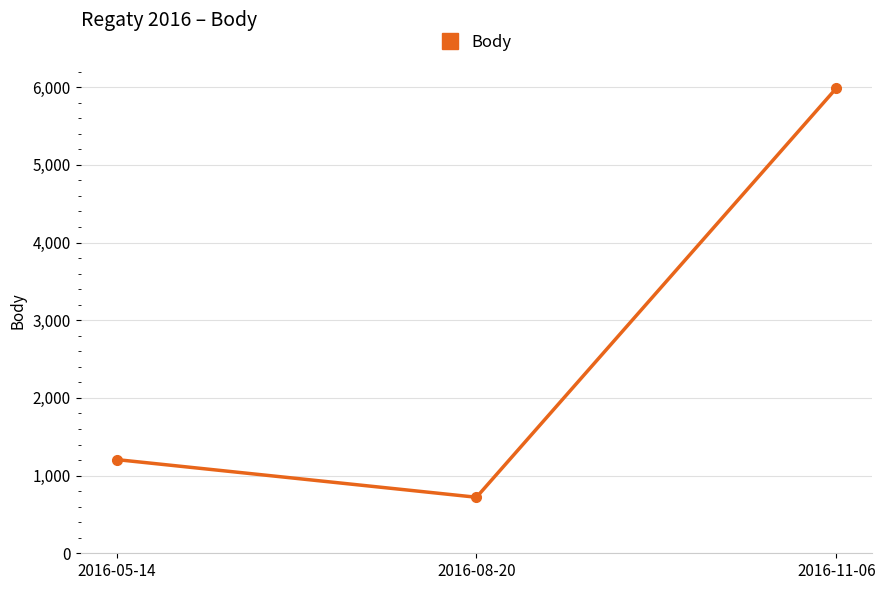

Reading right to left, transcribe all the data shown in this chart.

5987	721	1206